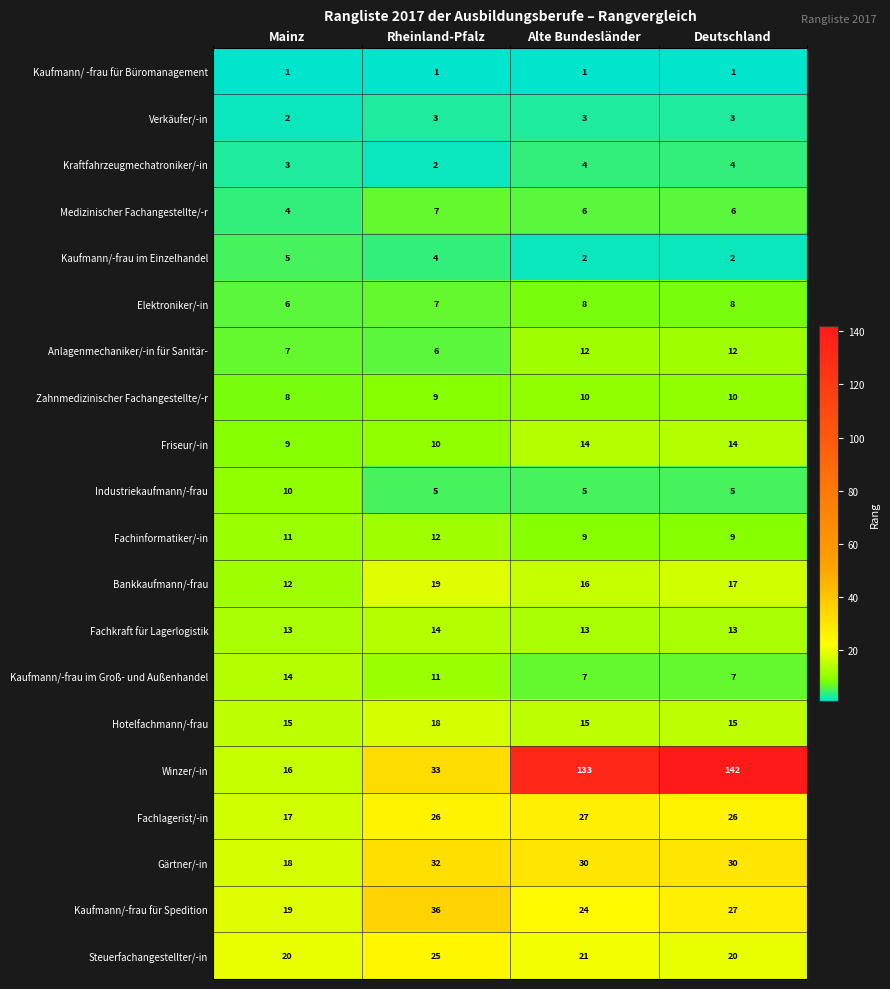

What is the average value of the Bankkaufmann/-frau series?

16